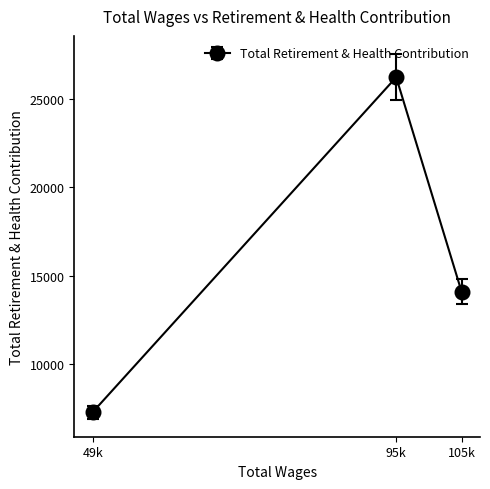

The value at 49k is 7252. True or false?

True